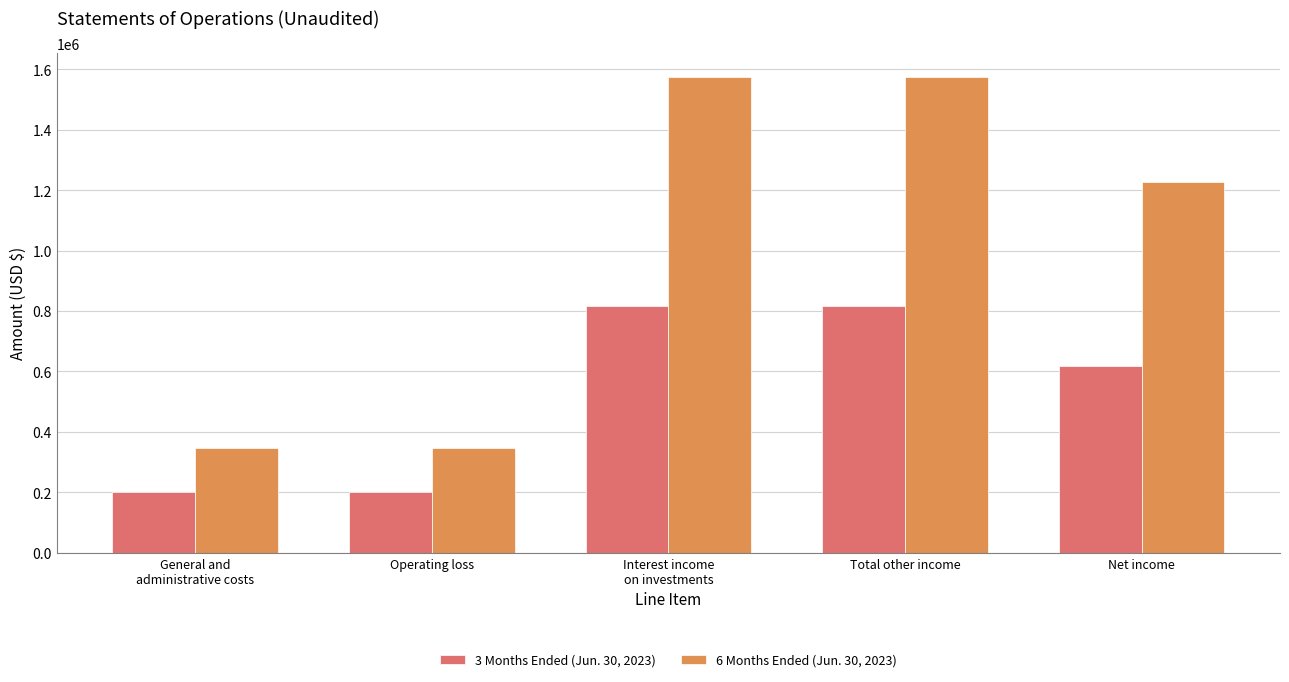

What is the sum of the 3 Months Ended (Jun. 30, 2023) values at Operating loss and Total other income?

1015404